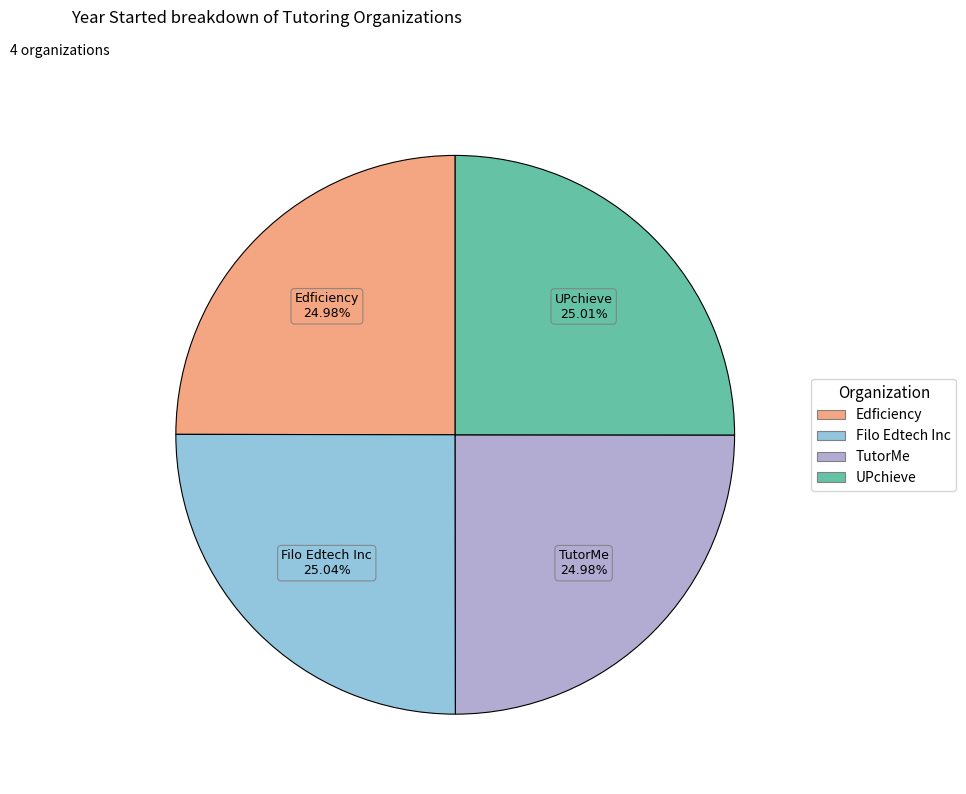

Approximately how many times larger is the value at UPchieve compared to Edficiency?

1.0